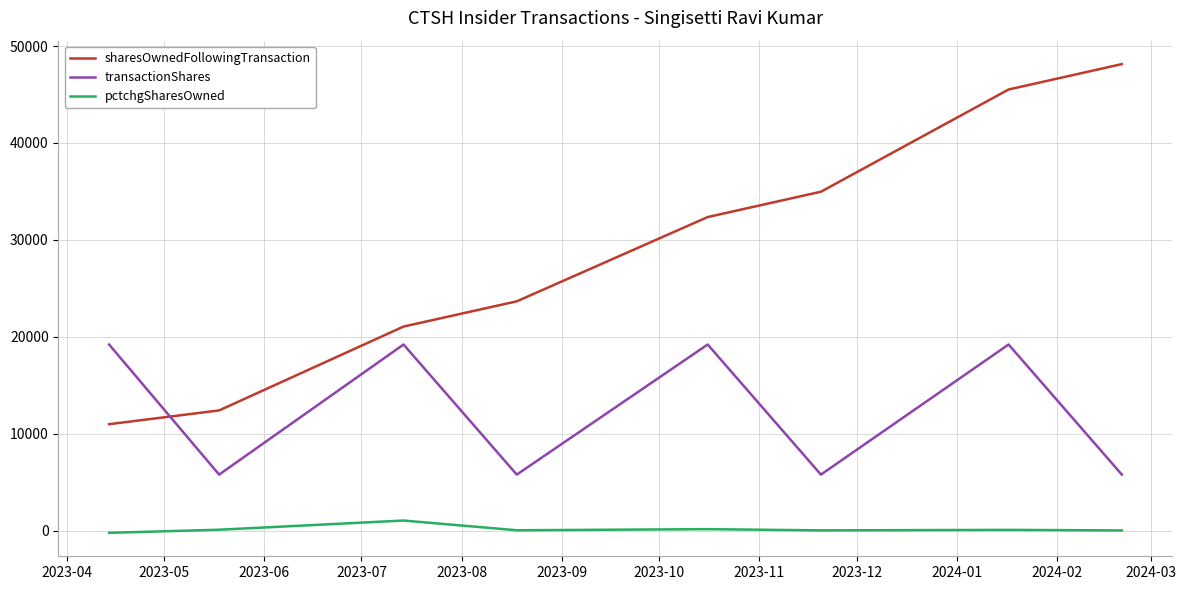

Does the chart have visible grid lines?

Yes